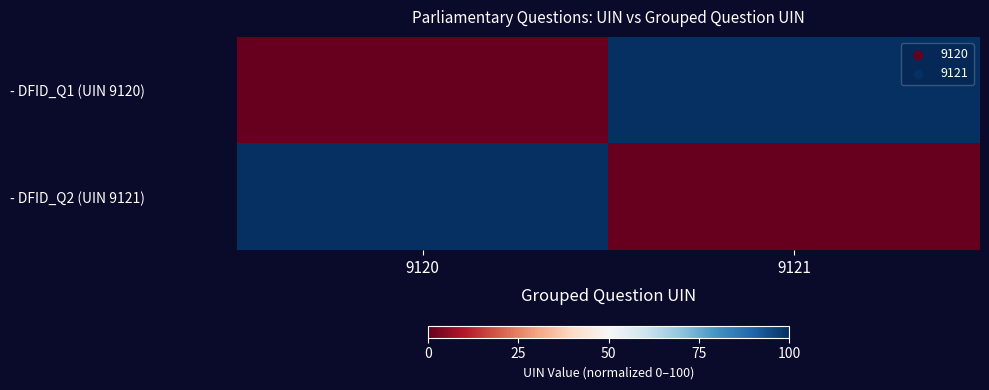

Which has a higher value, 9120 or 9121?

9121